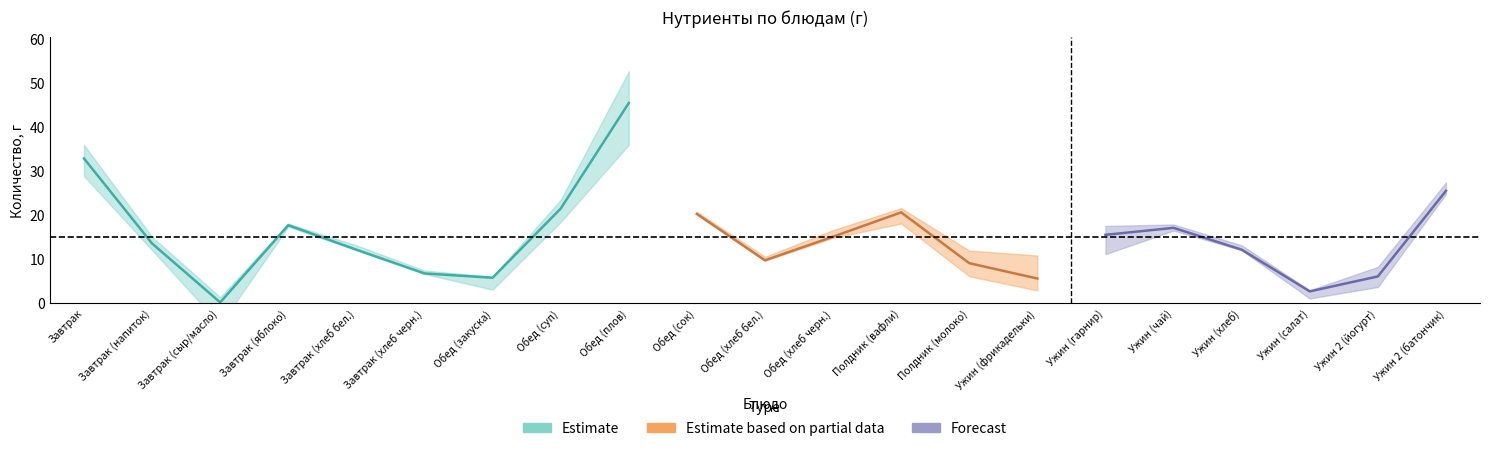

The value of Углеводы at Обед (хлеб черн.) is 15.0. True or false?

True